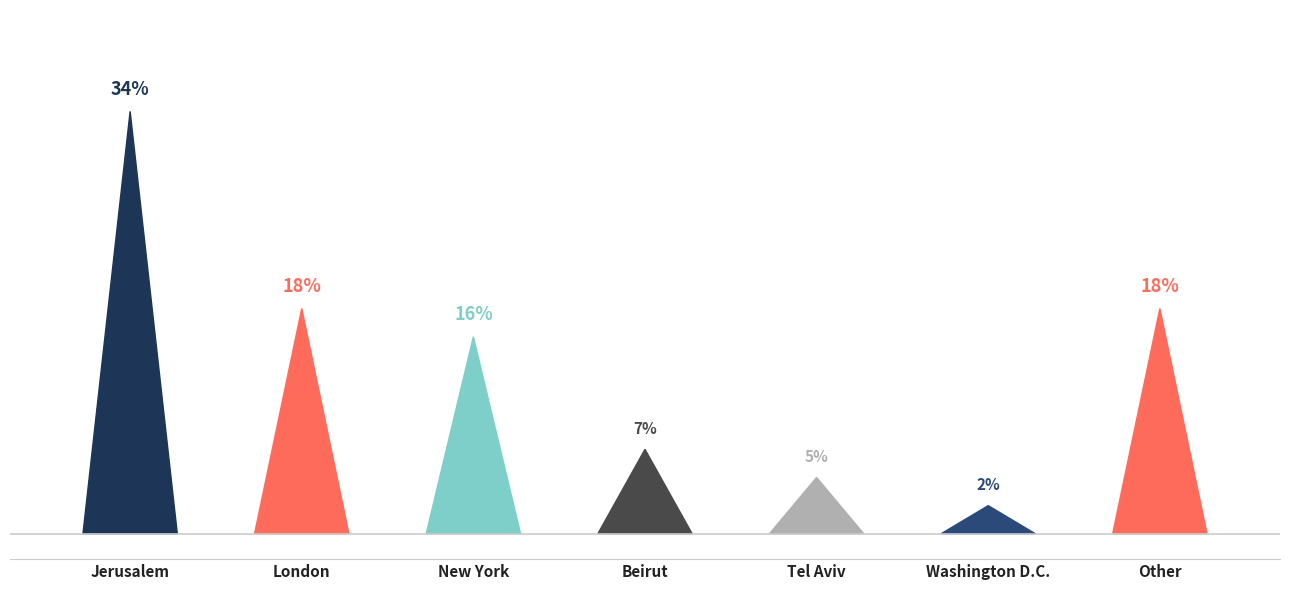

Which label corresponds to the largest value in the chart?

Jerusalem